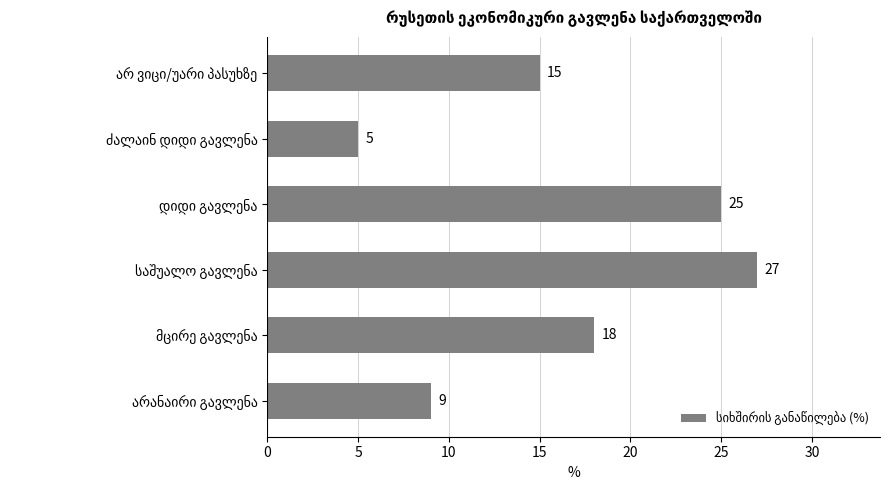

Count the number of categories in the chart.

6